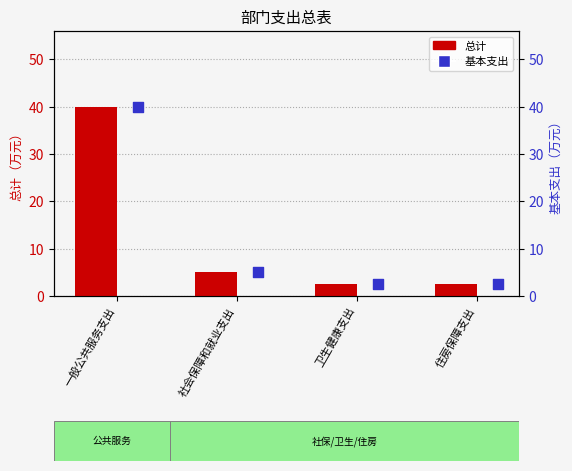

What are all the series names shown in the legend?

总计, 基本支出